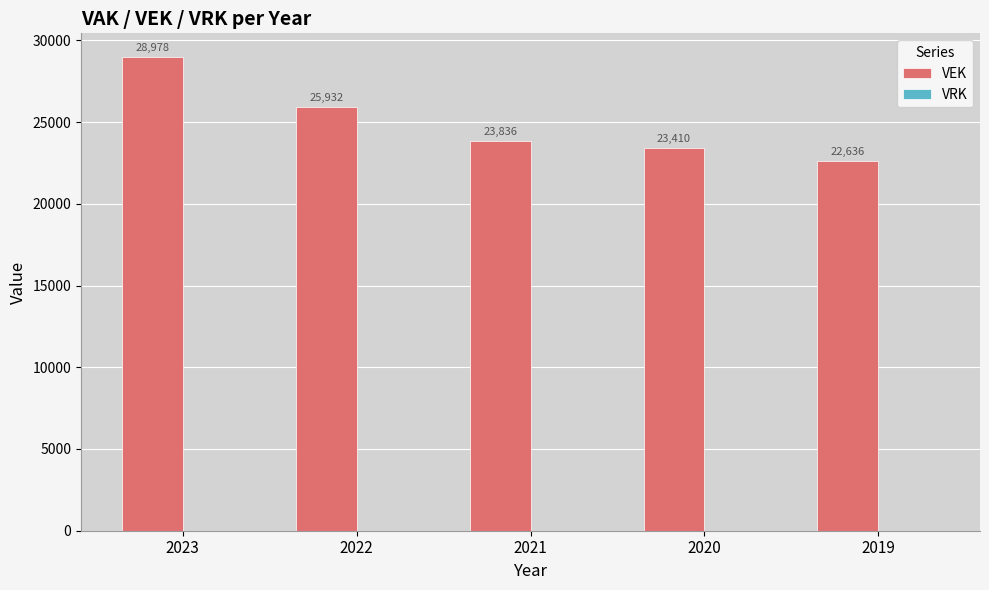

What is the difference between the second highest and second lowest values?

2522